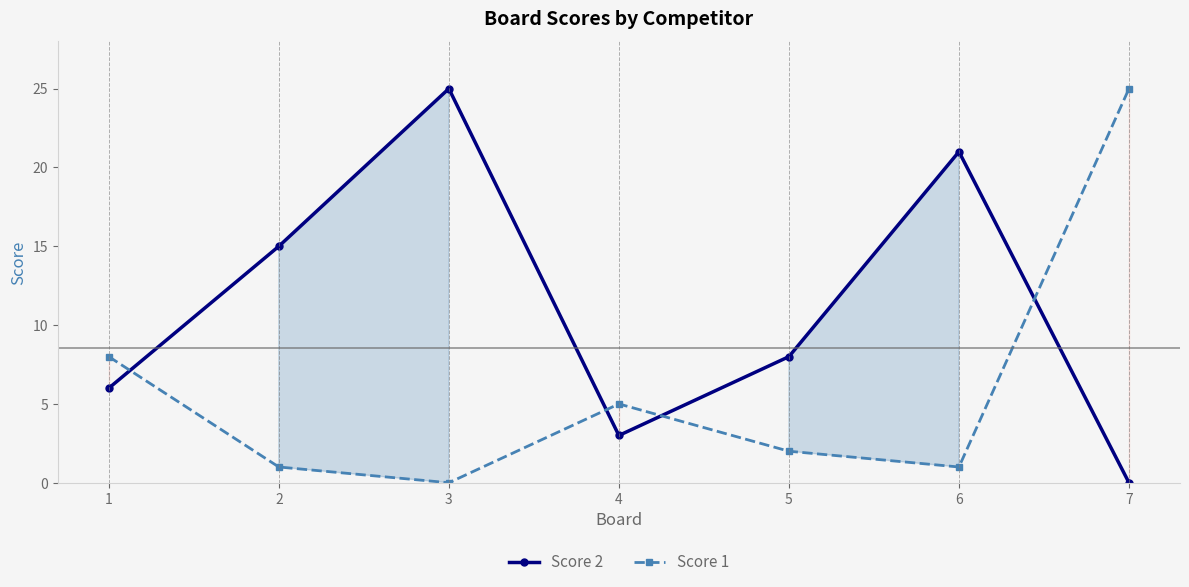

Is it true that Score 2 equals 21 at 6?

True